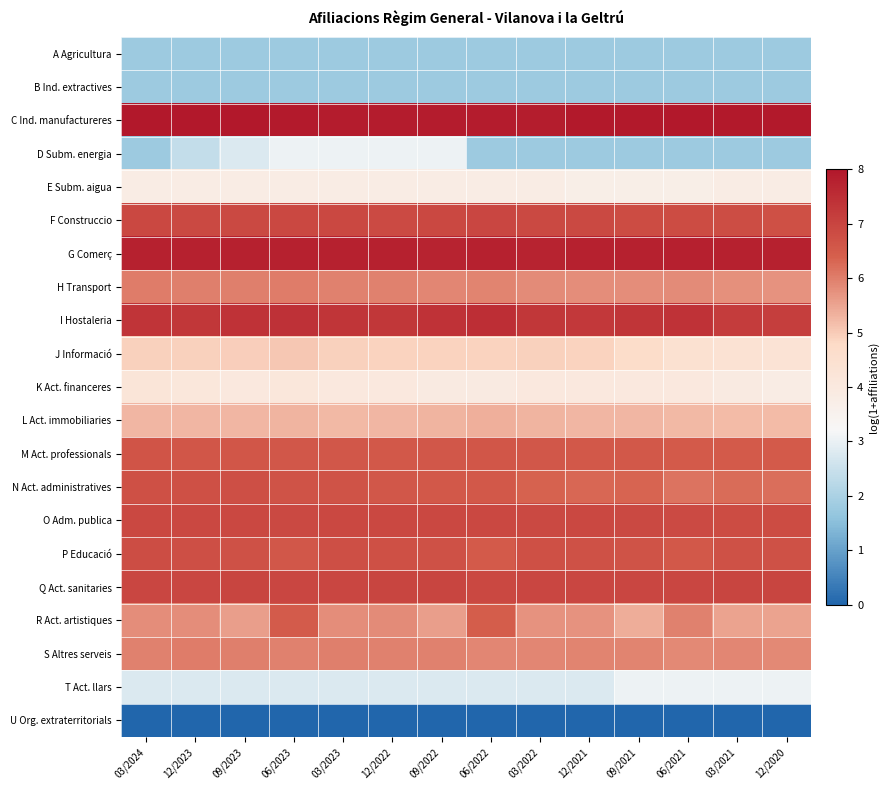

How many data points does each series have?

14